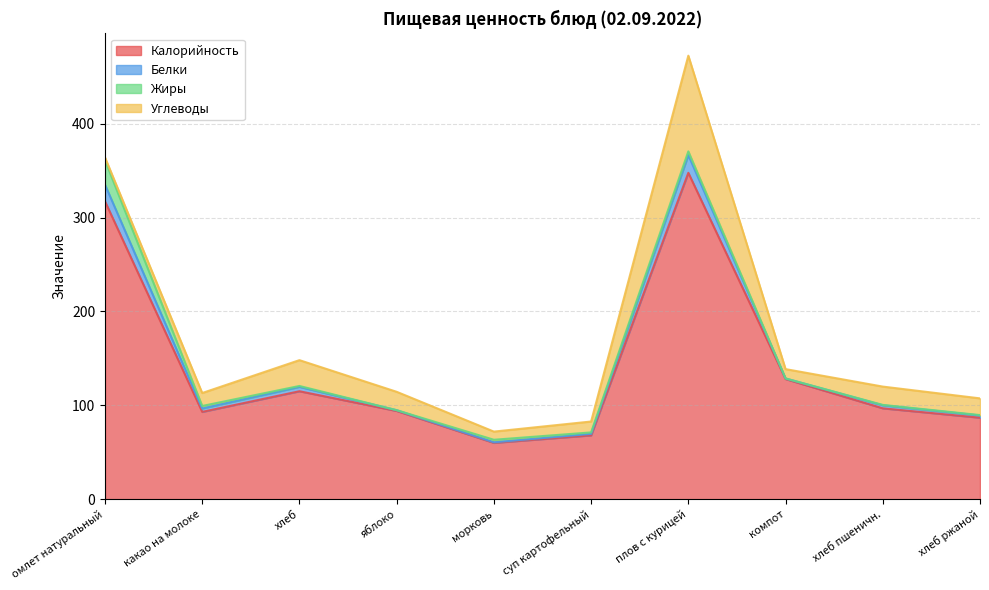

Which series has the widest spread of values?

Калорийность